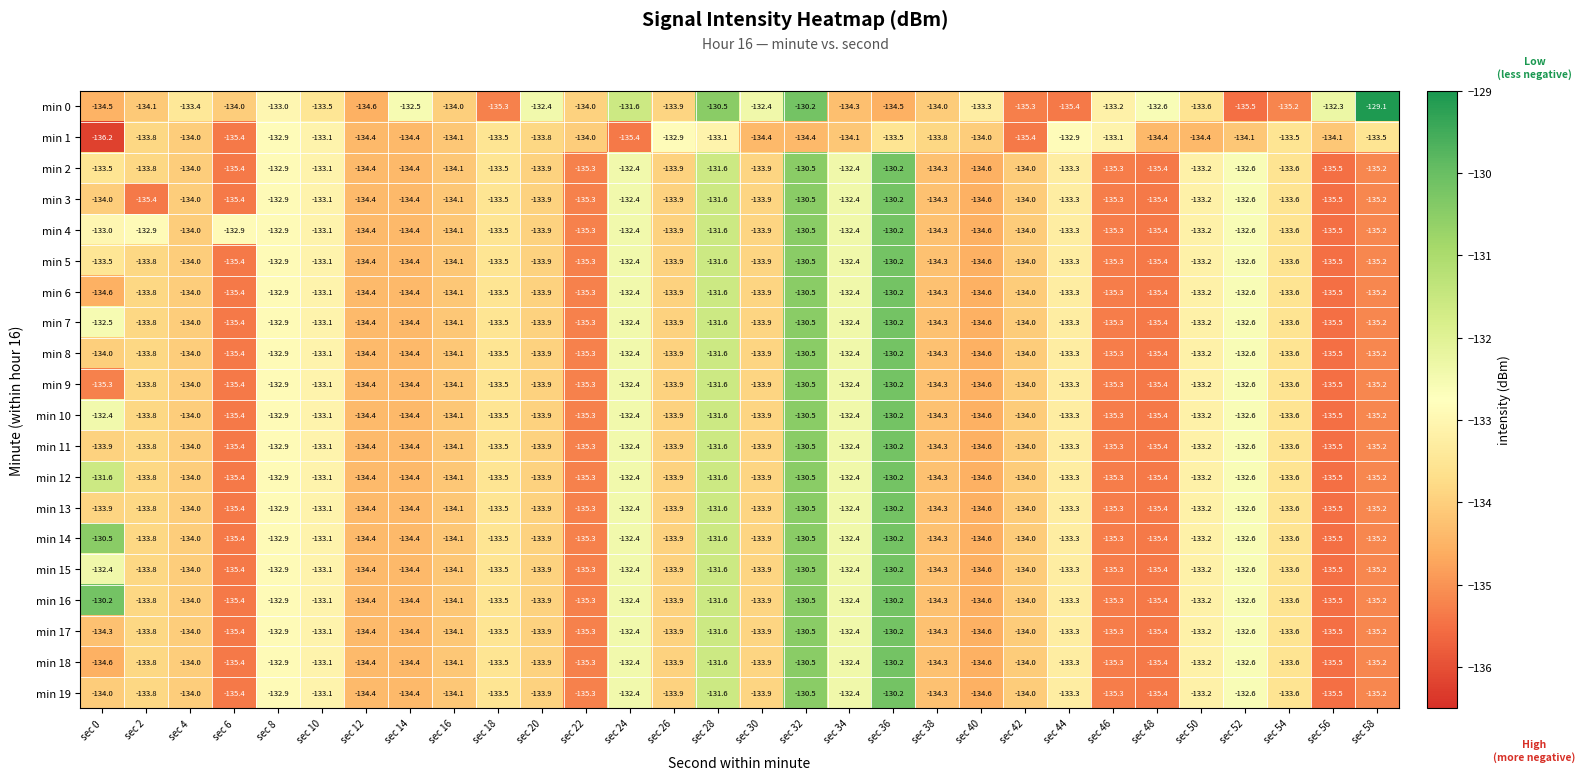

What is the maximum value shown in the chart?

-129.1